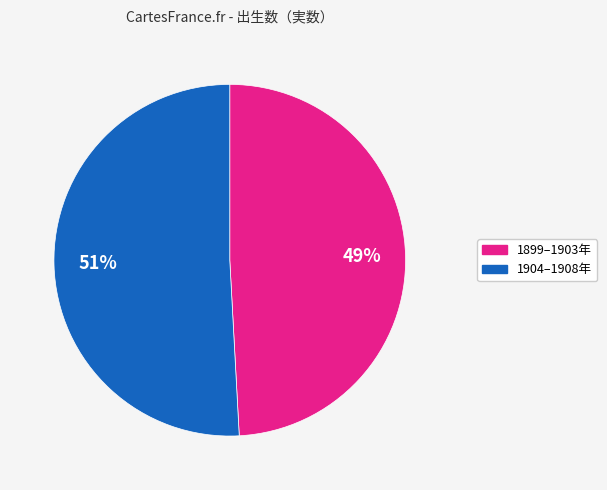

Is there a majority slice in this chart?

Yes